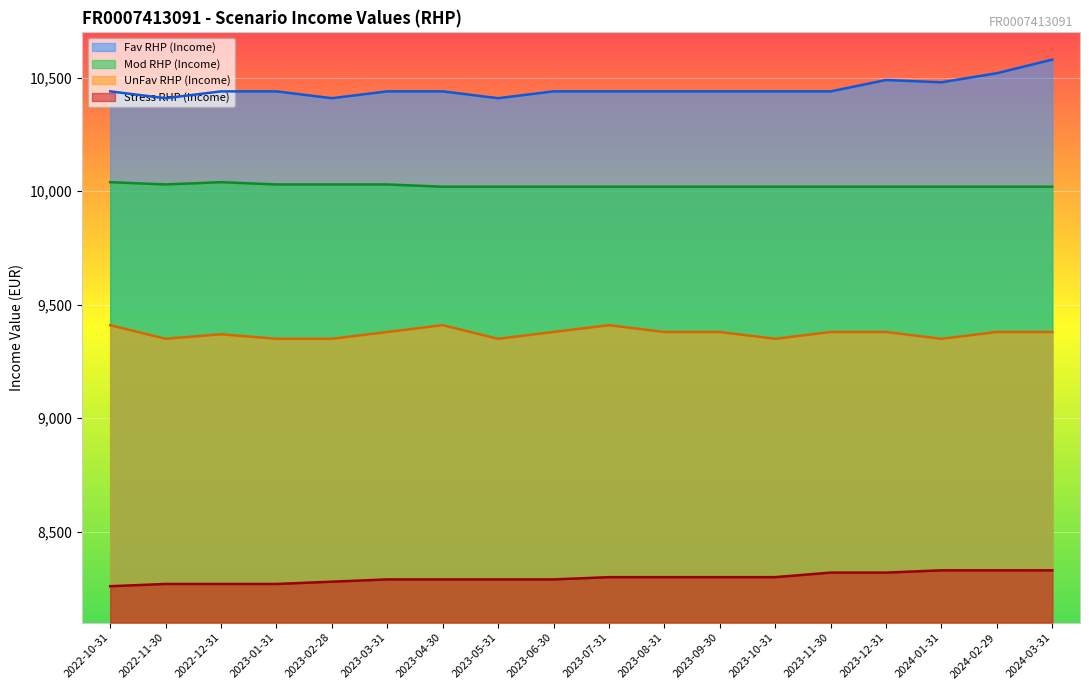

Reading left to right, what are all the values shown in this chart?

Fav RHP (Income): 2022-10-31=10440	2022-11-30=10410	2022-12-31=10440	2023-01-31=10440	2023-02-28=10410	2023-03-31=10440	2023-04-30=10440	2023-05-31=10410	2023-06-30=10440	2023-07-31=10440	2023-08-31=10440	2023-09-30=10440	2023-10-31=10440	2023-11-30=10440	2023-12-31=10490	2024-01-31=10480	2024-02-29=10520	2024-03-31=10580
Mod RHP (Income): 2022-10-31=10040	2022-11-30=10030	2022-12-31=10040	2023-01-31=10030	2023-02-28=10030	2023-03-31=10030	2023-04-30=10020	2023-05-31=10020	2023-06-30=10020	2023-07-31=10020	2023-08-31=10020	2023-09-30=10020	2023-10-31=10020	2023-11-30=10020	2023-12-31=10020	2024-01-31=10020	2024-02-29=10020	2024-03-31=10020
UnFav RHP (Income): 2022-10-31=9410	2022-11-30=9350	2022-12-31=9370	2023-01-31=9350	2023-02-28=9350	2023-03-31=9380	2023-04-30=9410	2023-05-31=9350	2023-06-30=9380	2023-07-31=9410	2023-08-31=9380	2023-09-30=9380	2023-10-31=9350	2023-11-30=9380	2023-12-31=9380	2024-01-31=9350	2024-02-29=9380	2024-03-31=9380
Stress RHP (Income): 2022-10-31=8260	2022-11-30=8270	2022-12-31=8270	2023-01-31=8270	2023-02-28=8280	2023-03-31=8290	2023-04-30=8290	2023-05-31=8290	2023-06-30=8290	2023-07-31=8300	2023-08-31=8300	2023-09-30=8300	2023-10-31=8300	2023-11-30=8320	2023-12-31=8320	2024-01-31=8330	2024-02-29=8330	2024-03-31=8330